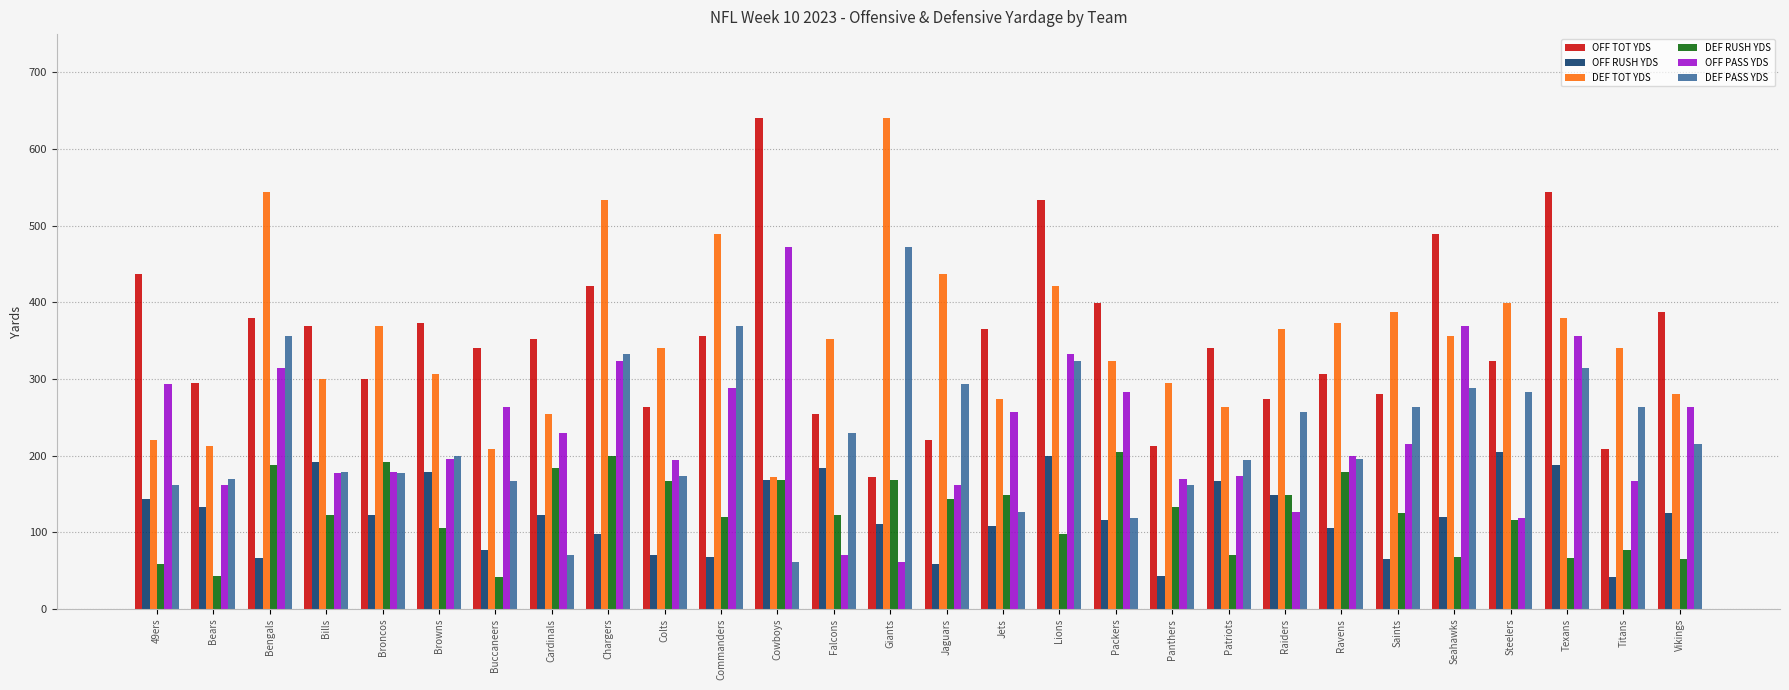

What is the highest value of the OFF PASS YDS series?

472